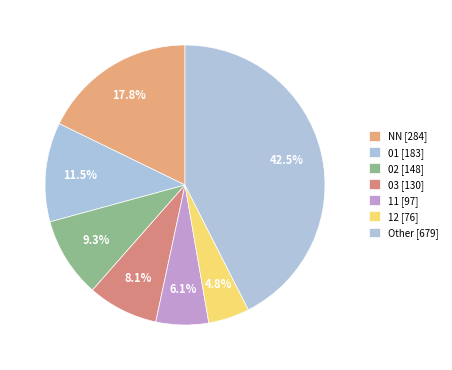

Which slice is the largest?

Other